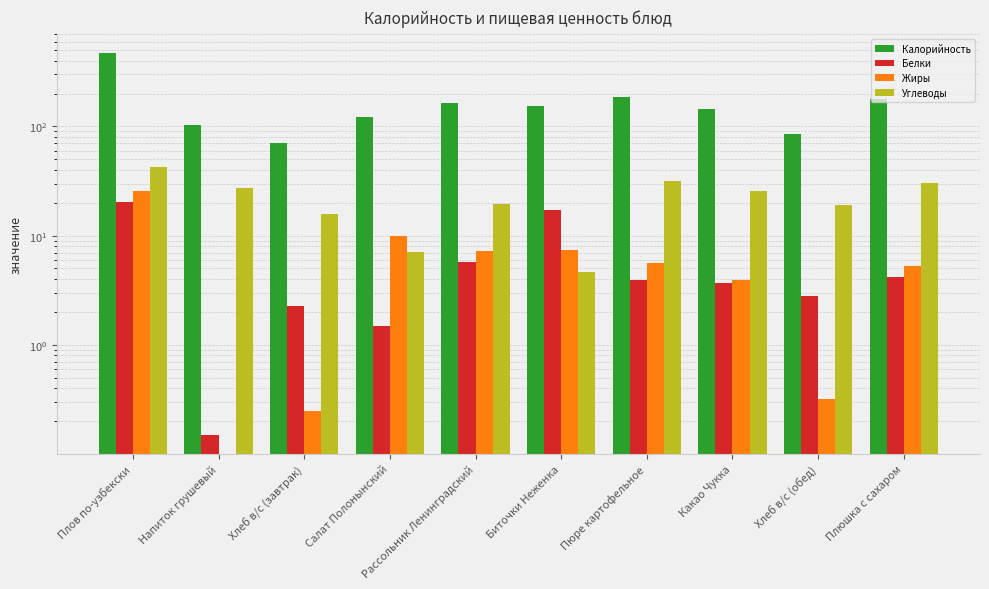

Which series has the largest total across all categories?

Калорийность